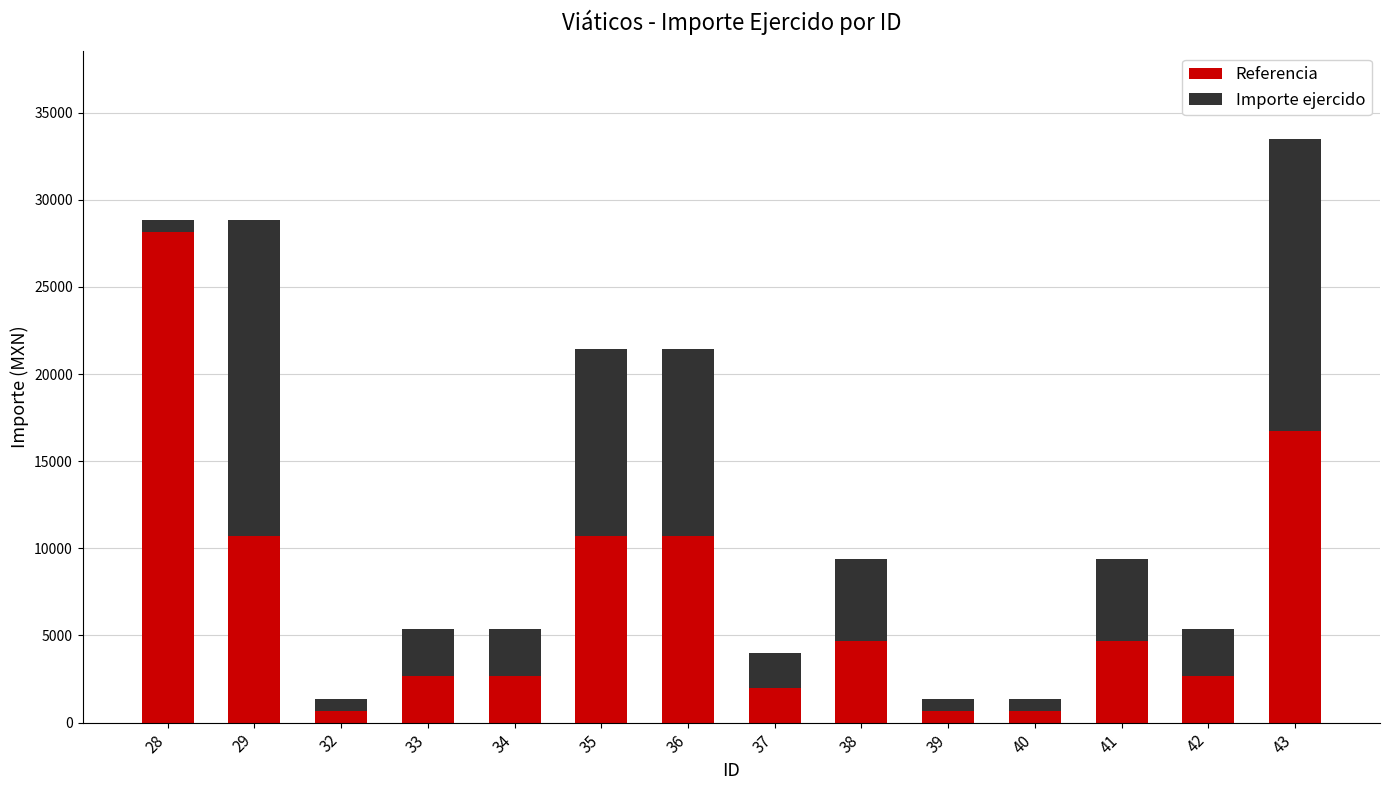

What is the sum of all Importe ejercido values?

98442.8